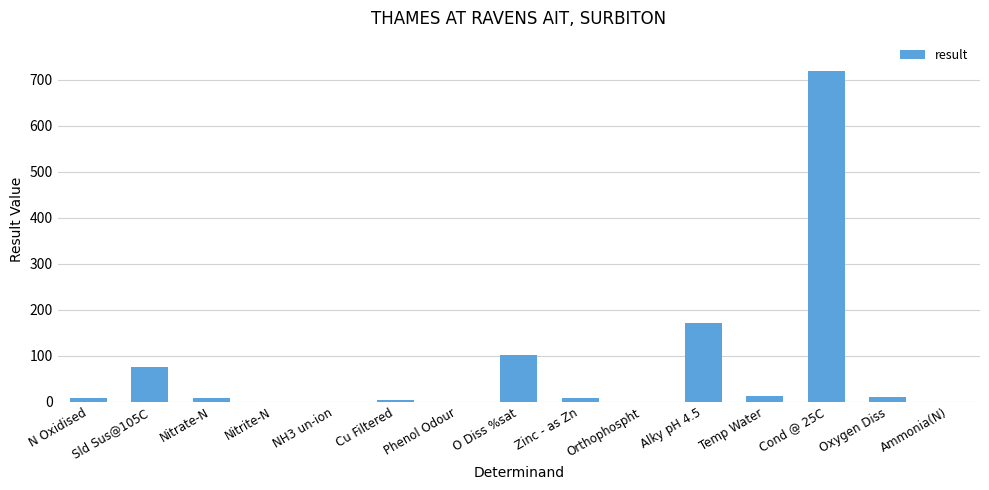

Between O Diss %sat and Zinc - as Zn, which is larger?

O Diss %sat